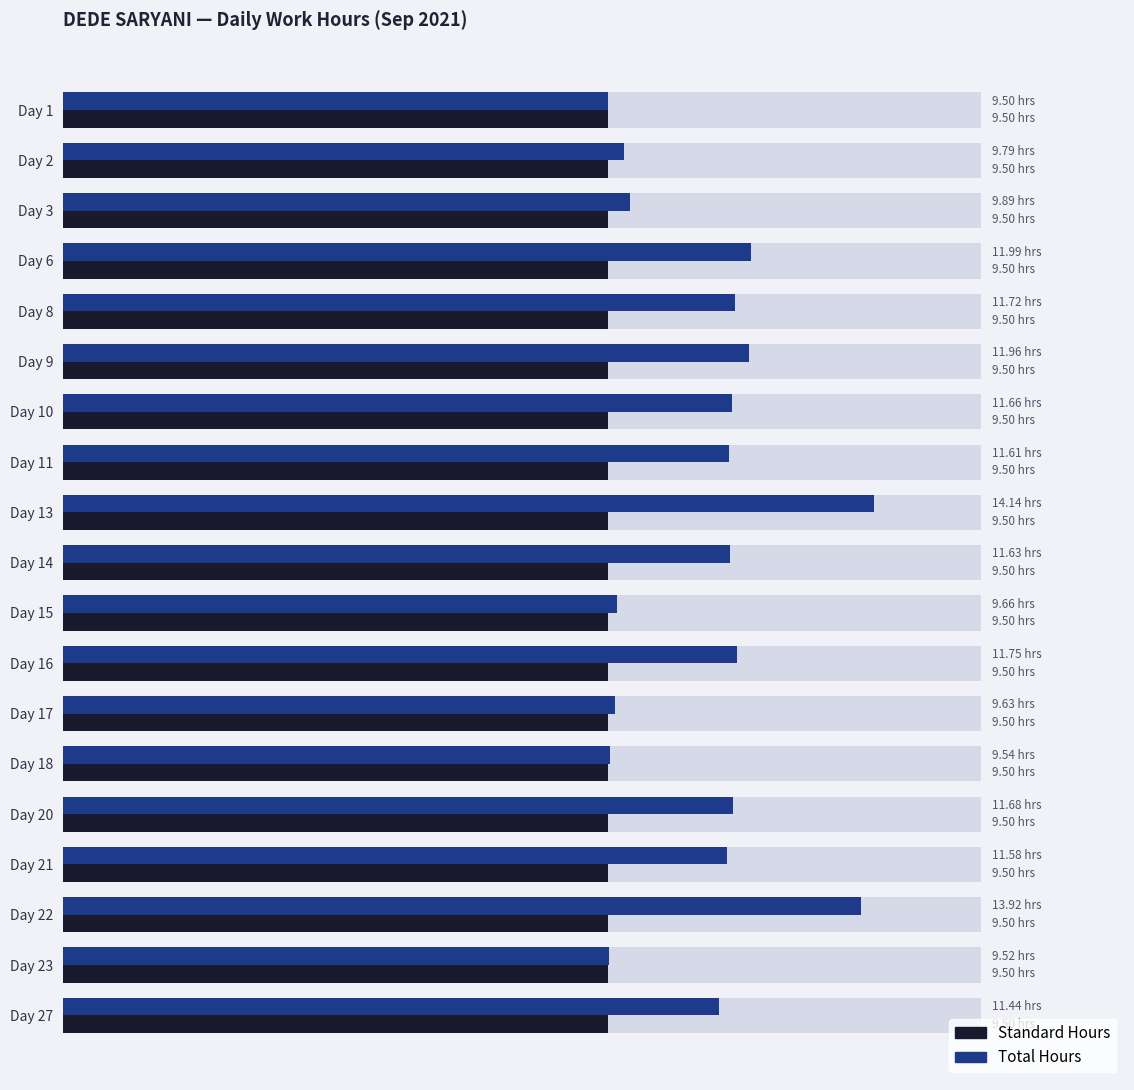

At how many categories does at least one series exceed 1?

19